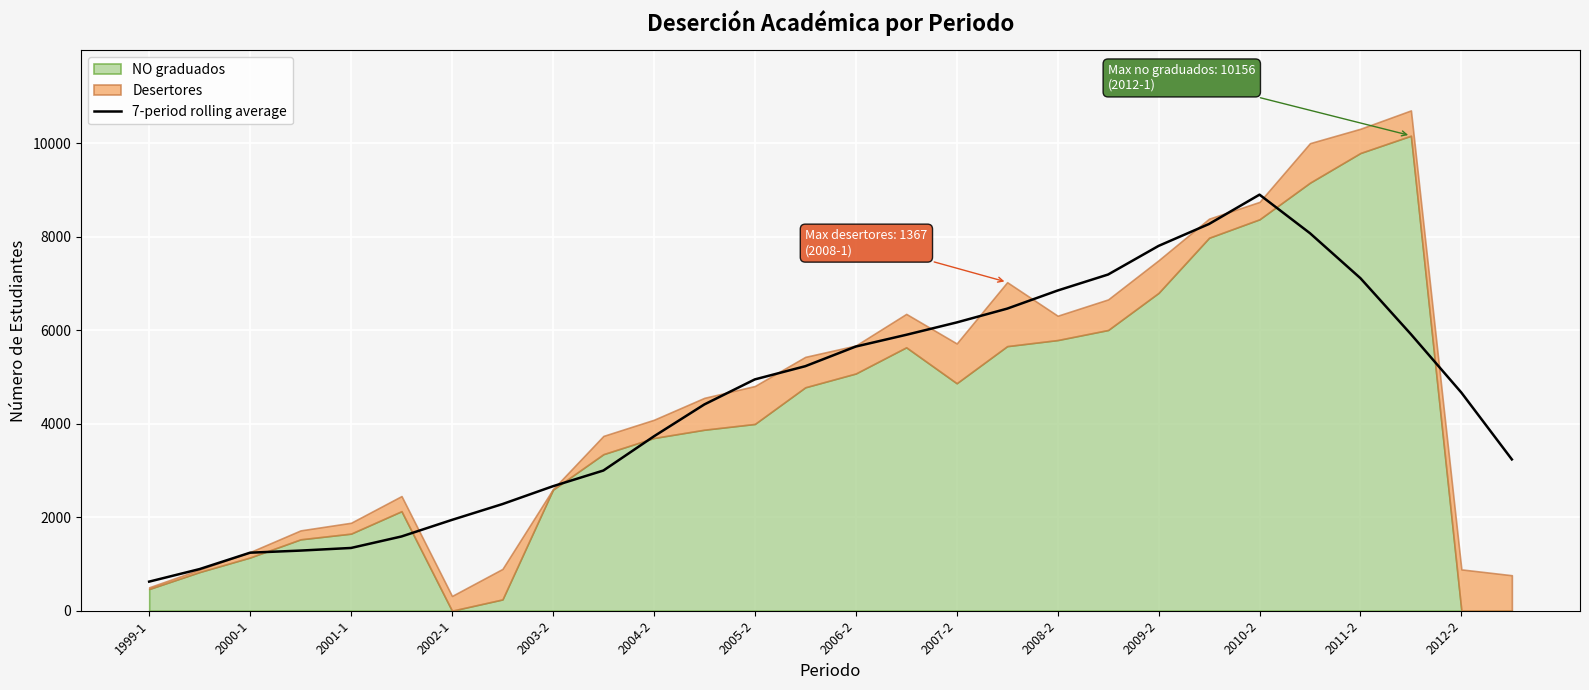

Between 24 and 2006-2, which is larger?

24